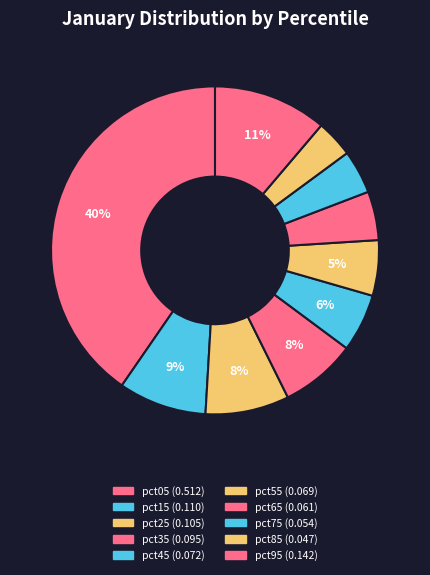

Does pct55 account for over 50% of the chart?

No